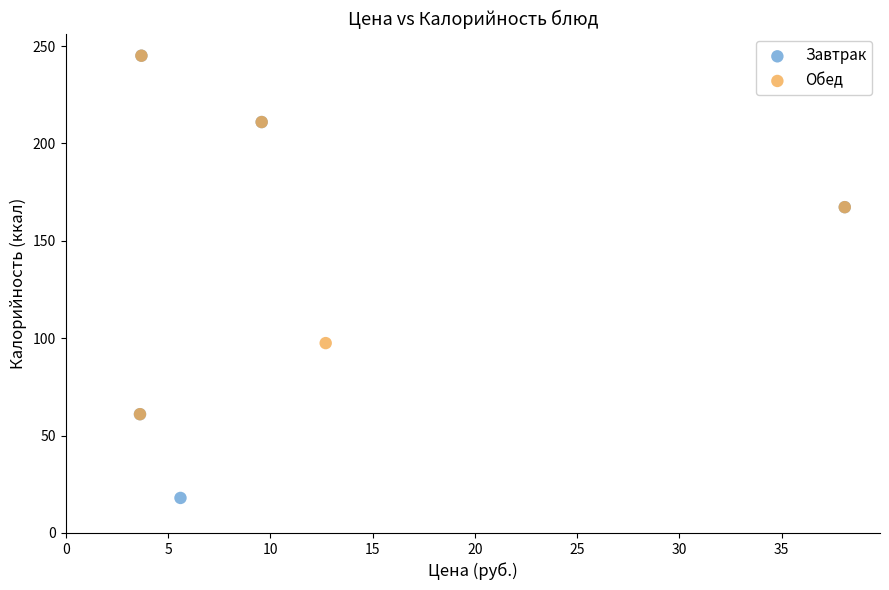

Which series has the largest Y range (max minus min)?

Завтрак